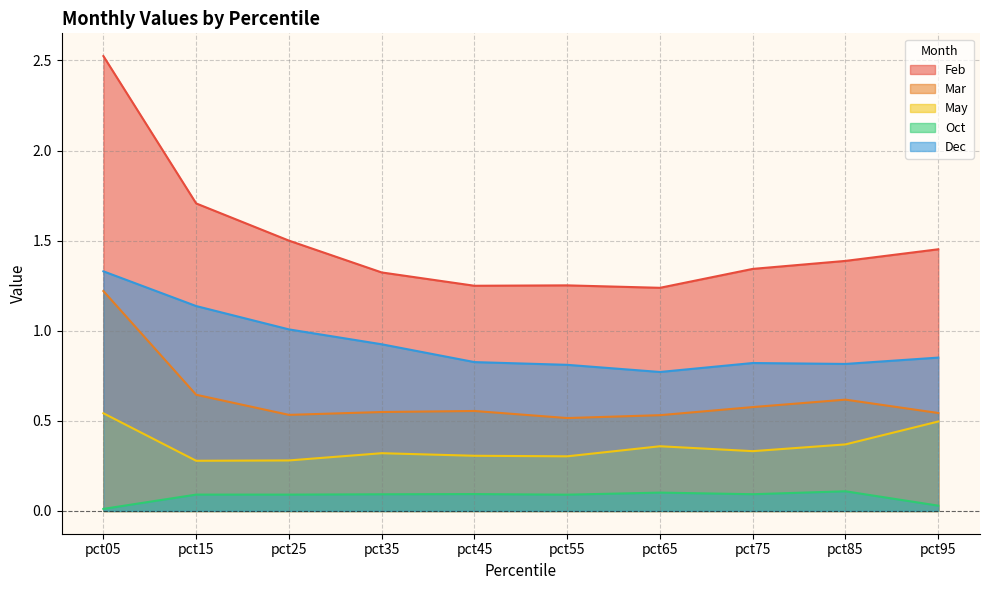

True or false: Dec has a value of 0.8 at pct45.

True